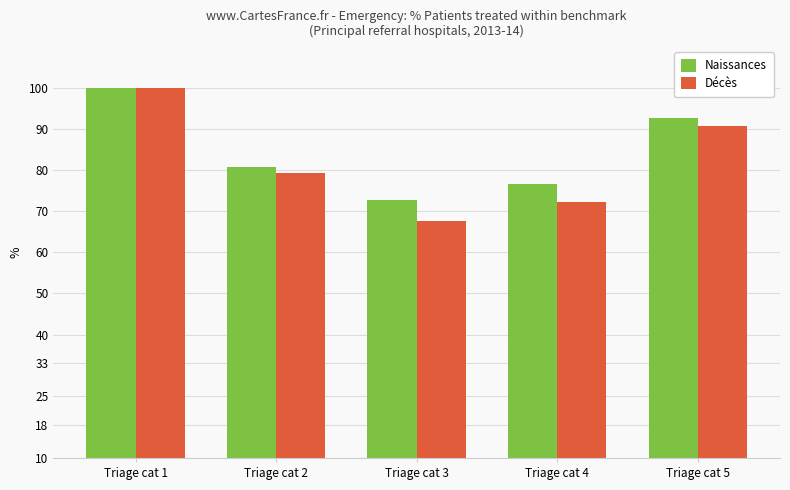

Reading left to right, what are all the values shown in this chart?

Naissances: 100.0	80.7	72.8	76.6	92.6
Décès: 100.0	79.2	67.6	72.1	90.6